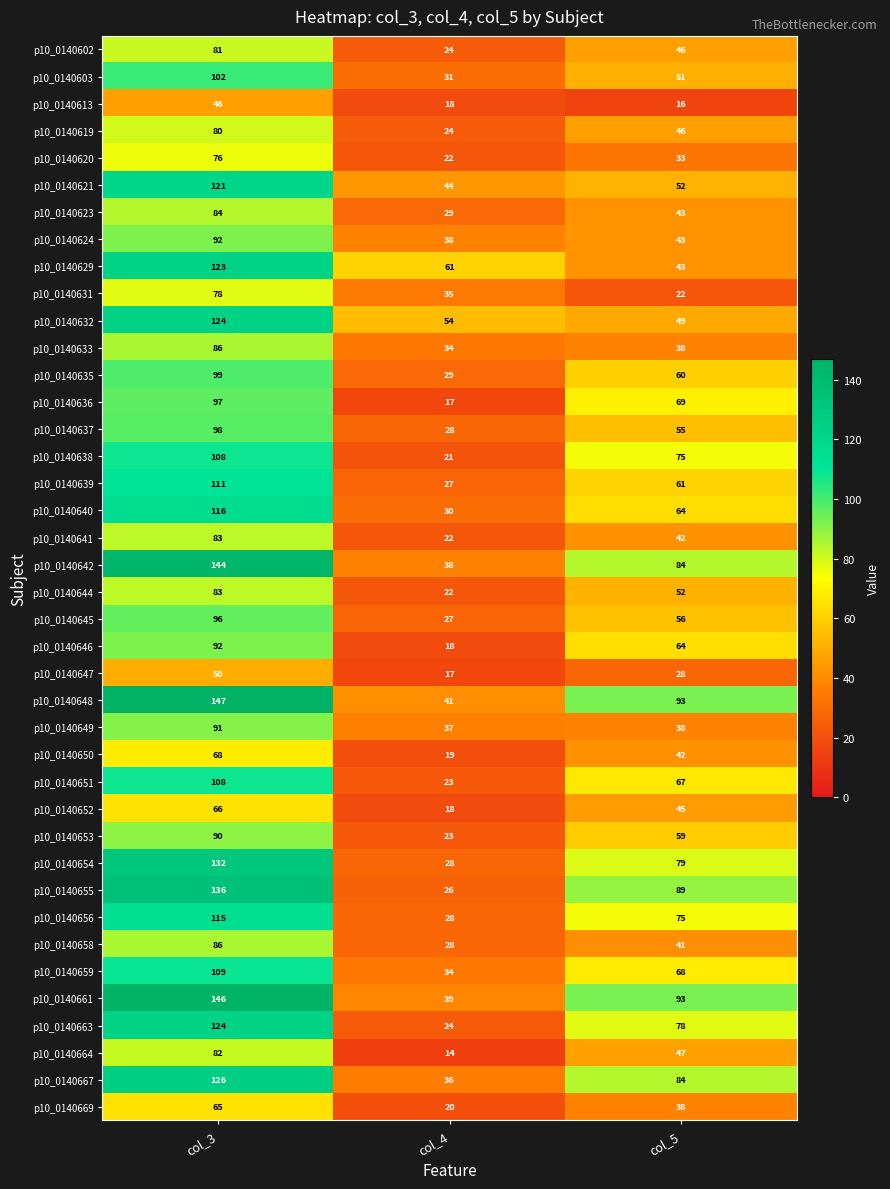

Where does the p10_0140638 series first go above 75?

col_3